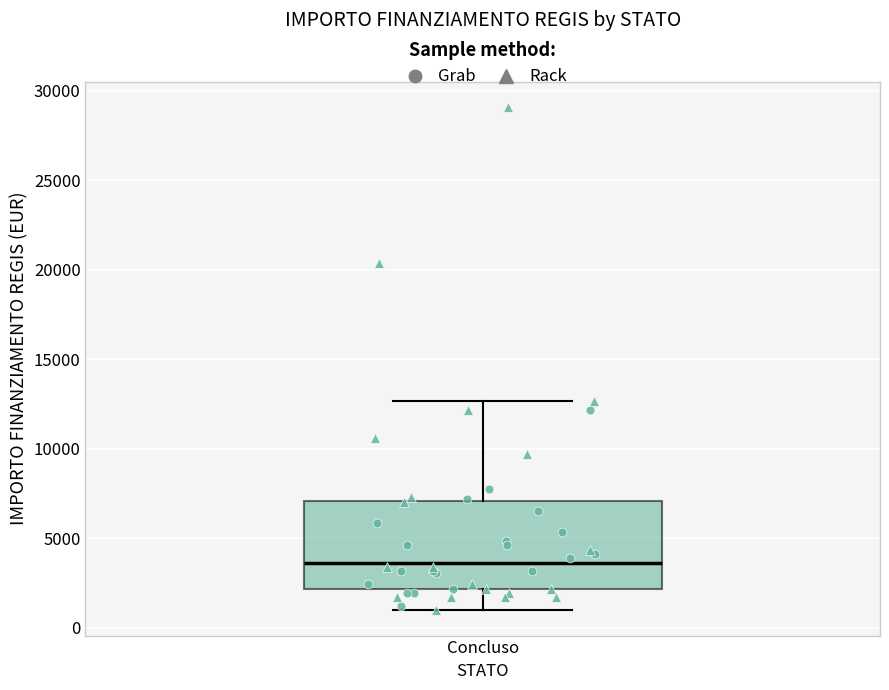

Read this box plot against the y-axis: the position of the median line, the range covered by the box, and the ends of both whiskers. The values are not printed on the chart, so give them approximately, as read against the axis.

median 3500, box 2000 to 7000, whiskers 1000 to 12500